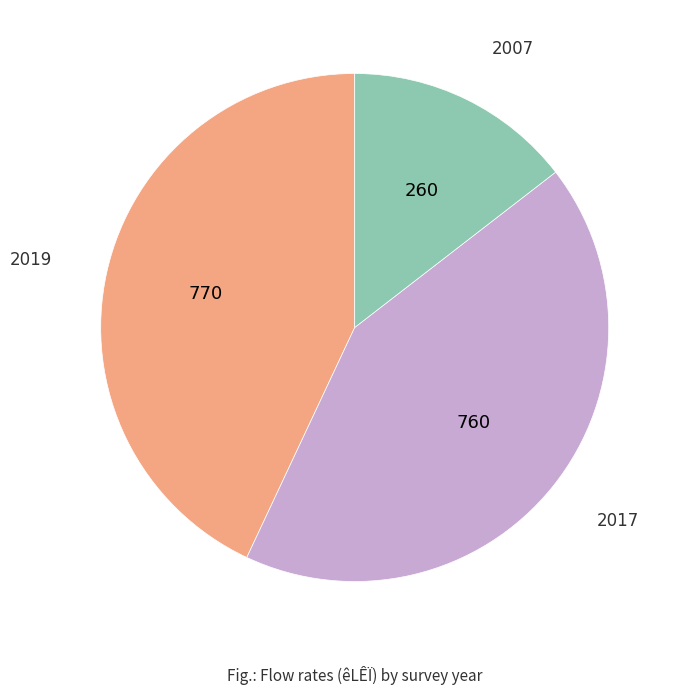

Is there a majority slice in this chart?

No